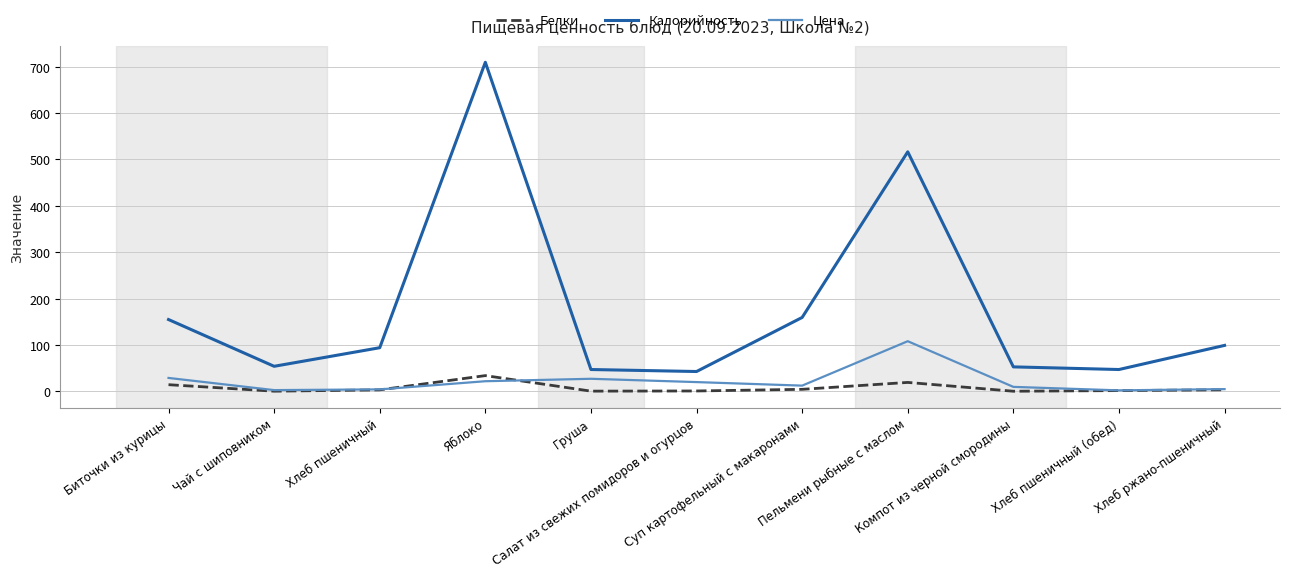

At which category does Калорийность reach its first local valley?

Чай с шиповником